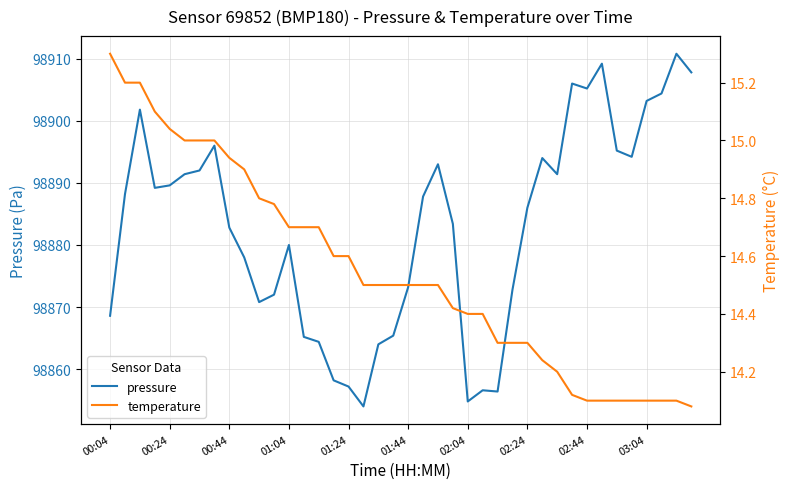

In pressure, how many points are lower than both neighbors (excluding endpoints)?

8